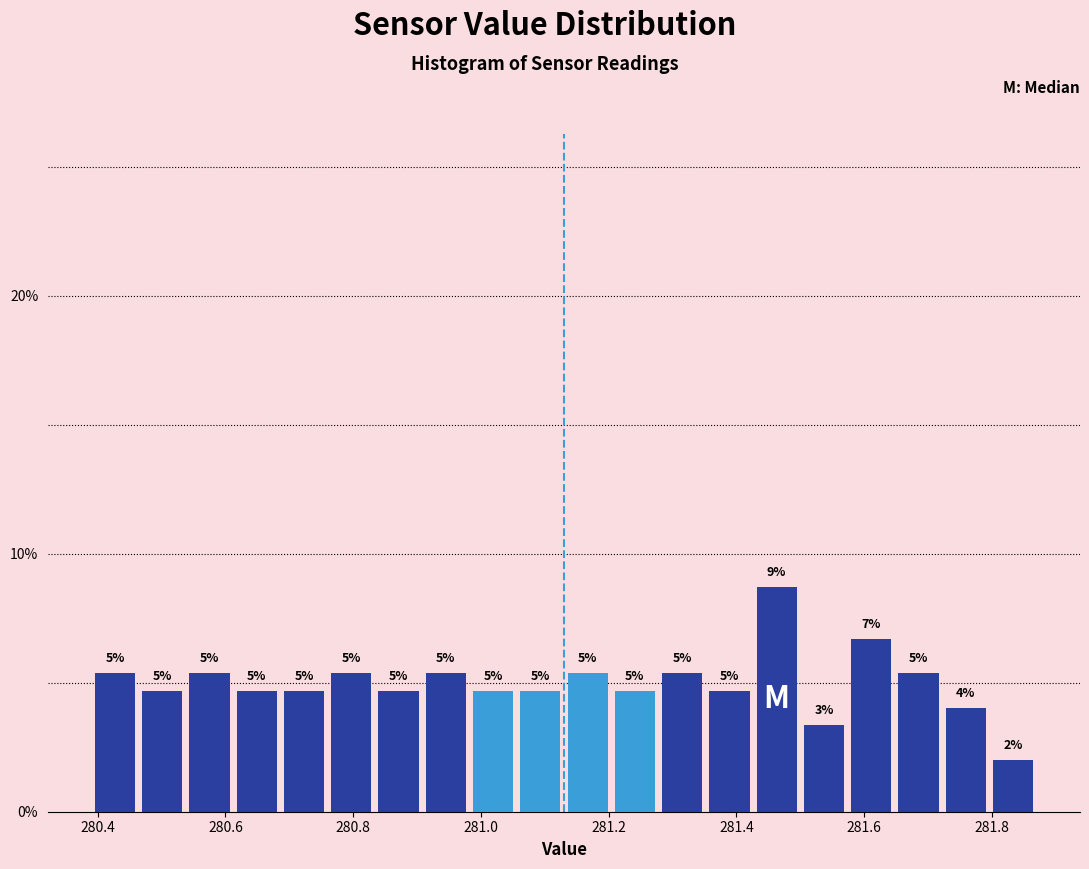

Around what value on the x-axis is the tallest bar? Give the approximate position of its centre, as read against the axis.

281.46